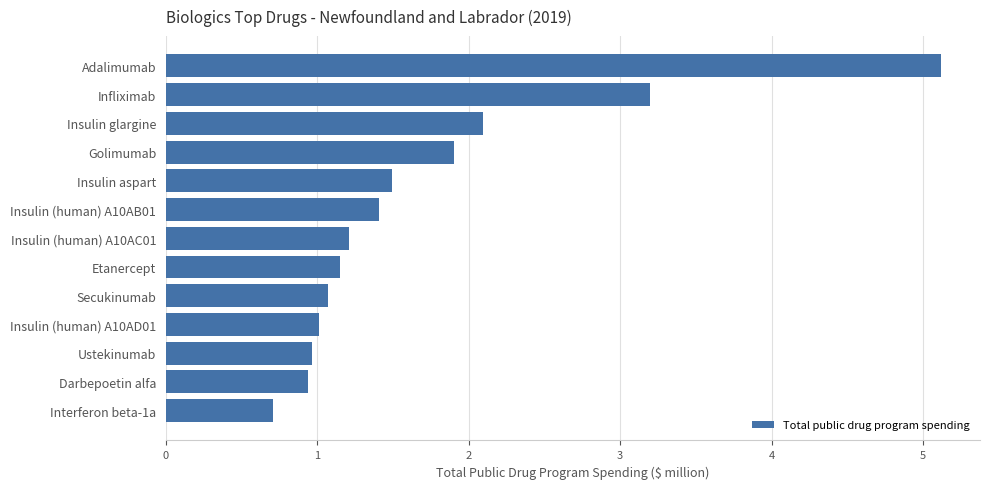

Are the bars horizontal?

Yes